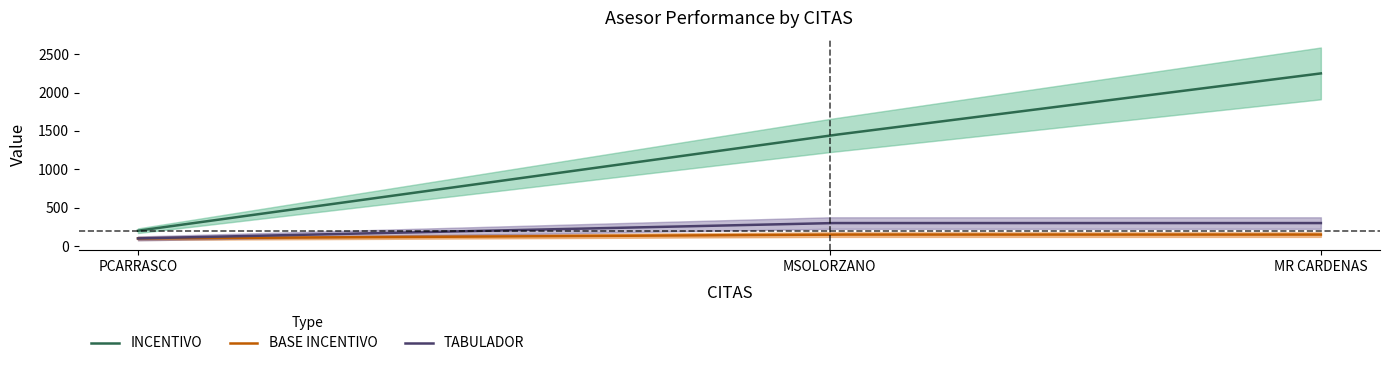

Which category has the lowest value in the TABULADOR series?

PCARRASCO